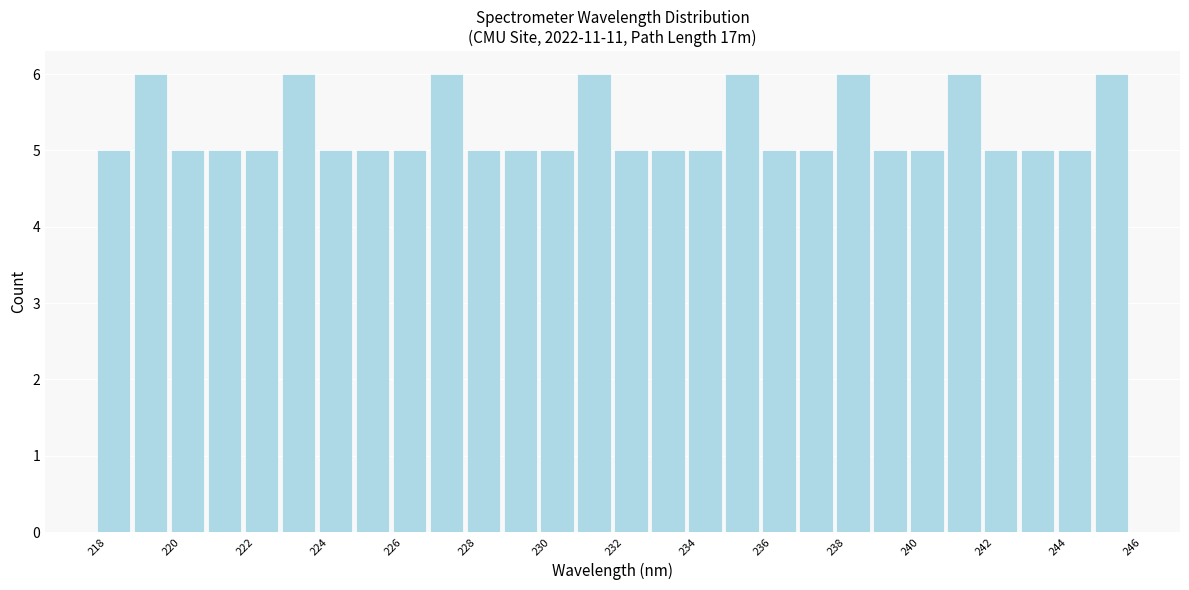

Reading left to right, transcribe this chart: for each bar, give the range it covers on the x-axis and its height. The values are not printed on the chart, so give them approximately, as read against the axis.

218 to 219: 5
219 to 220: 6
220 to 221: 5
221 to 222: 5
222 to 223: 5
223 to 224: 6
224 to 225: 5
225 to 226: 5
226 to 227: 5
227 to 228: 6
228 to 229: 5
229 to 230: 5
230 to 231: 5
231 to 232: 6
232 to 233: 5
233 to 234: 5
234 to 235: 5
235 to 236: 6
236 to 237: 5
237 to 238: 5
238 to 239: 6
239 to 240: 5
240 to 241: 5
241 to 242: 6
242 to 243: 5
243 to 244: 5
244 to 245: 5
245 to 246: 6